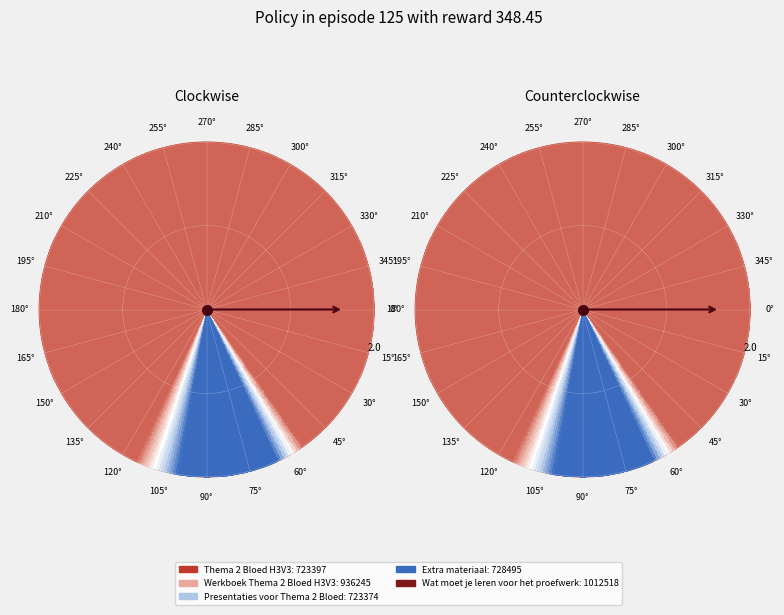

The Extra materiaal slice represents 26% of the pie. True or false?

False